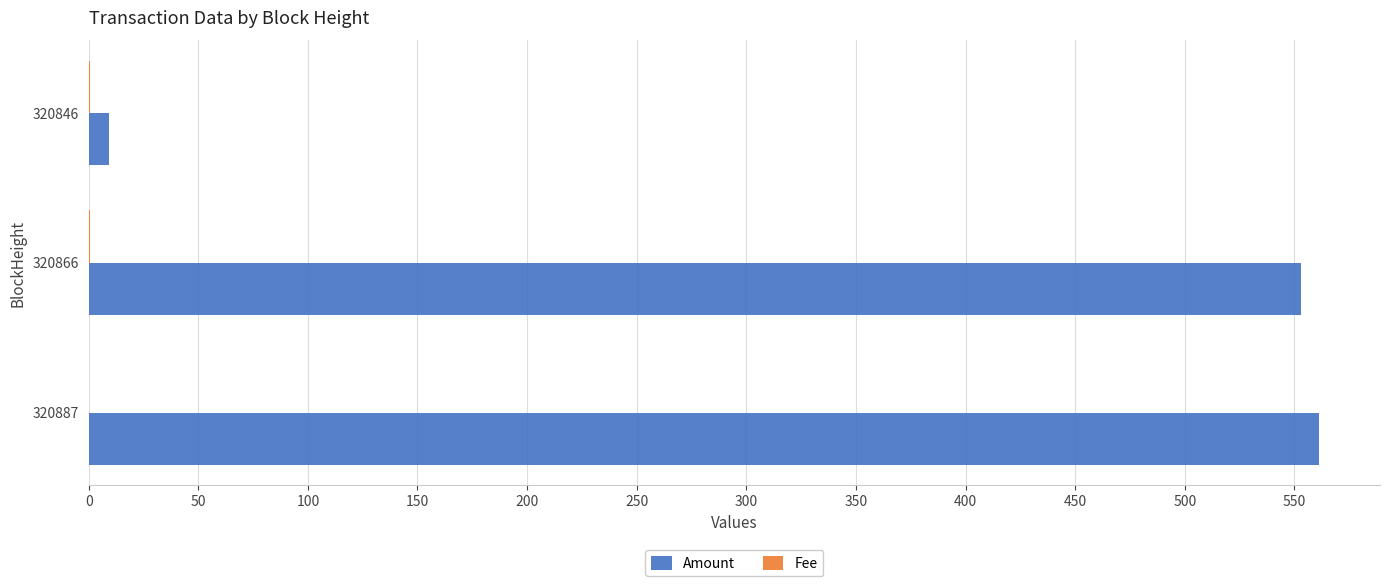

Which series has the largest total across all categories?

Amount